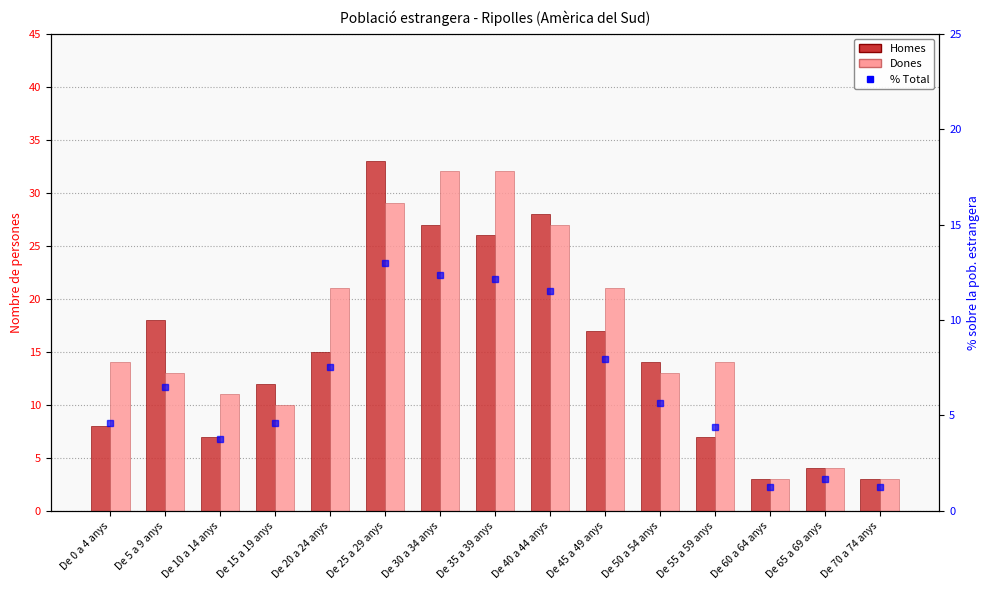

Which series has the largest range (max minus min)?

Homes